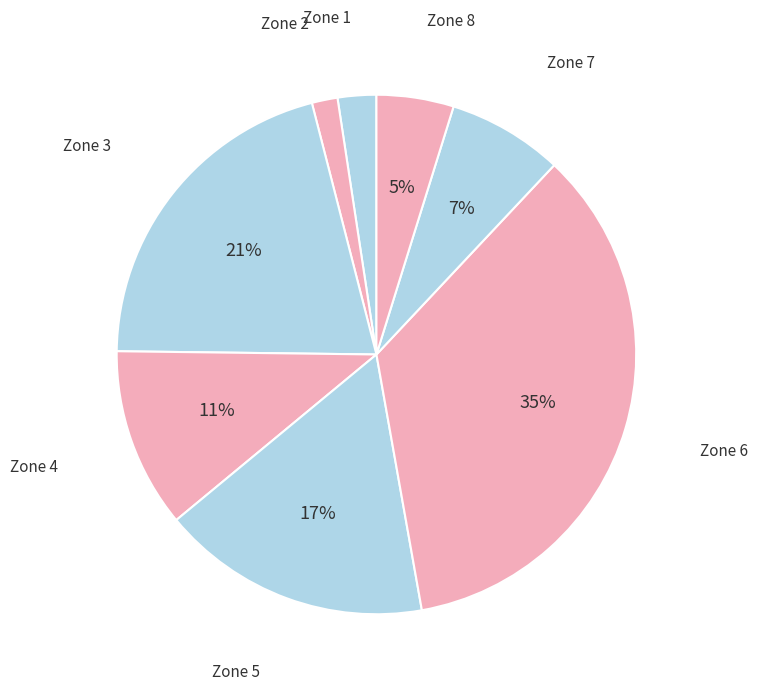

Which slice is the largest?

Zone 6